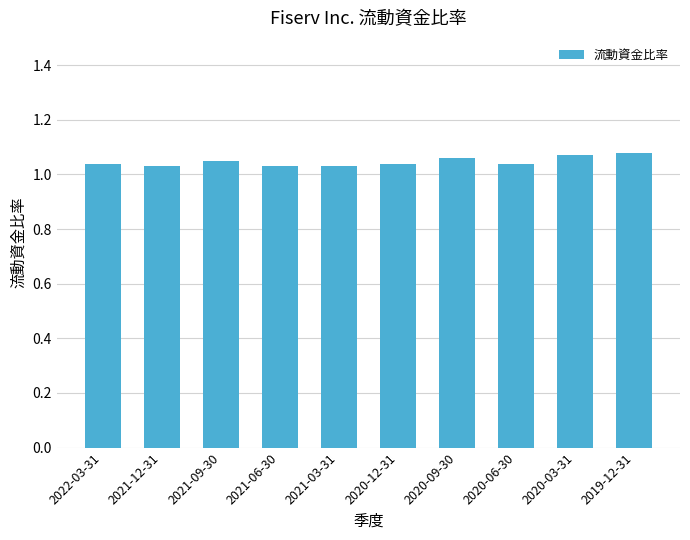

What position from the left is 2021-09-30?

3